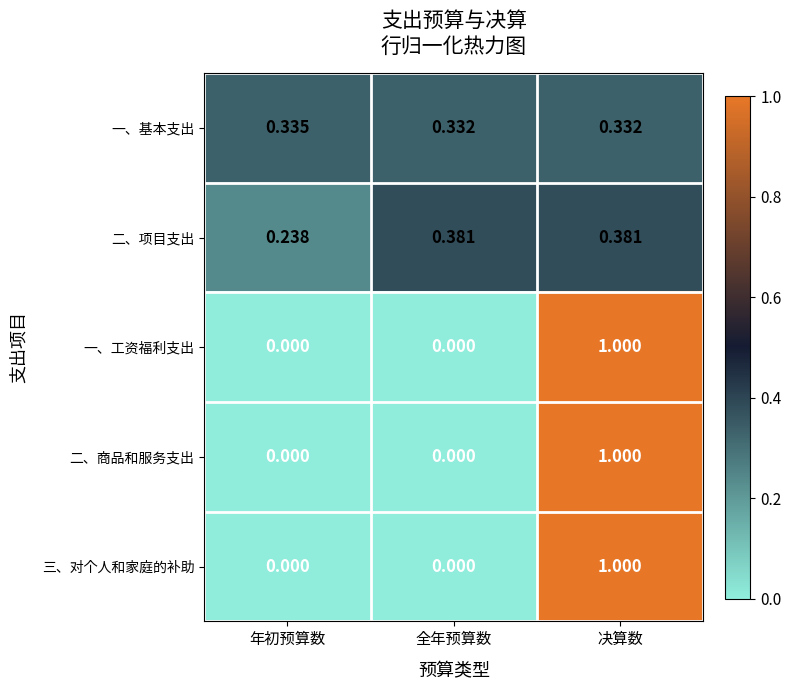

At which category is the sum across all series the highest?

决算数